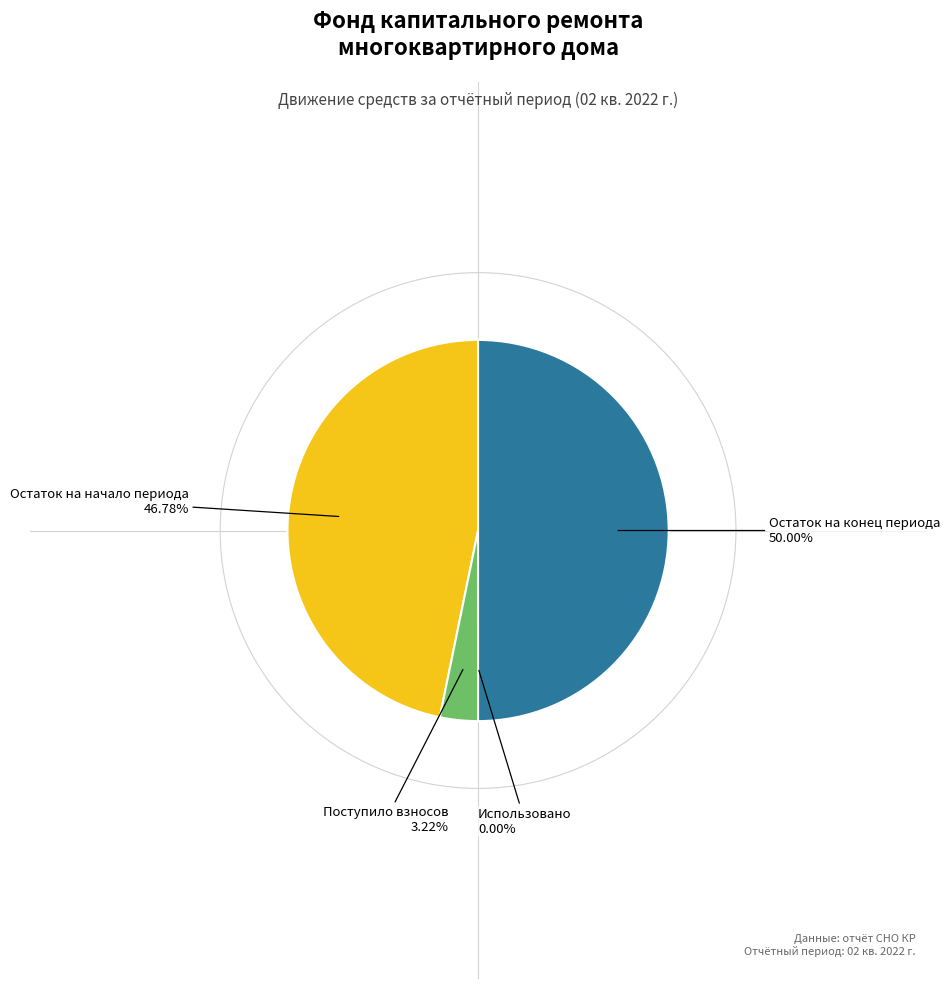

Do Остаток на конец периода and Остаток на начало периода together represent more than half of the pie?

Yes